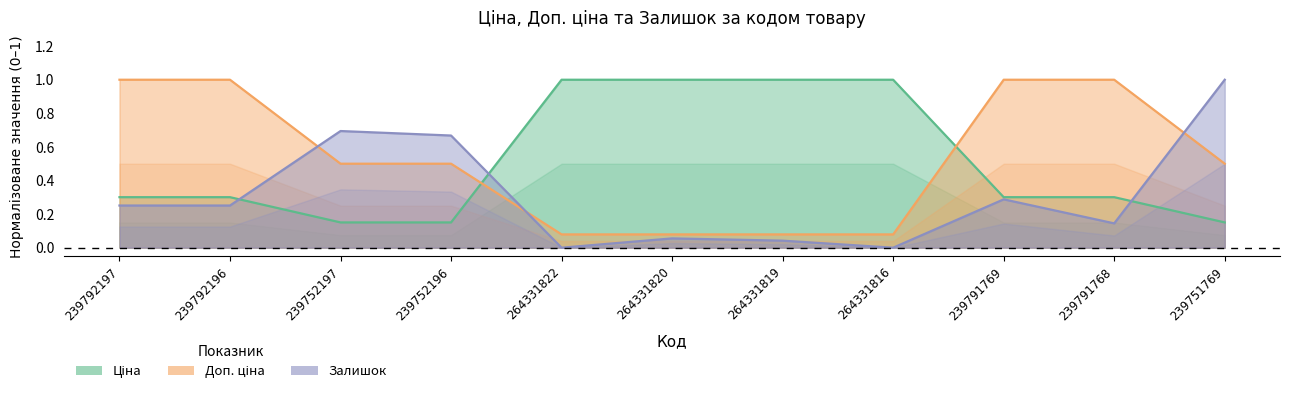

Rank the categories by Доп. ціна value from lowest to highest.

264331822, 264331820, 264331819, 264331816, 239752197, 239752196, 239751769, 239792197, 239792196, 239791769, 239791768